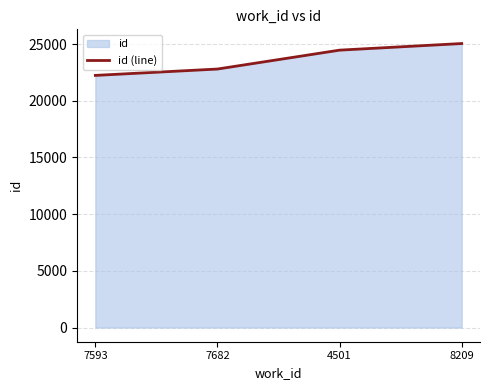

Count the values in the range 22794 to 25043.

3